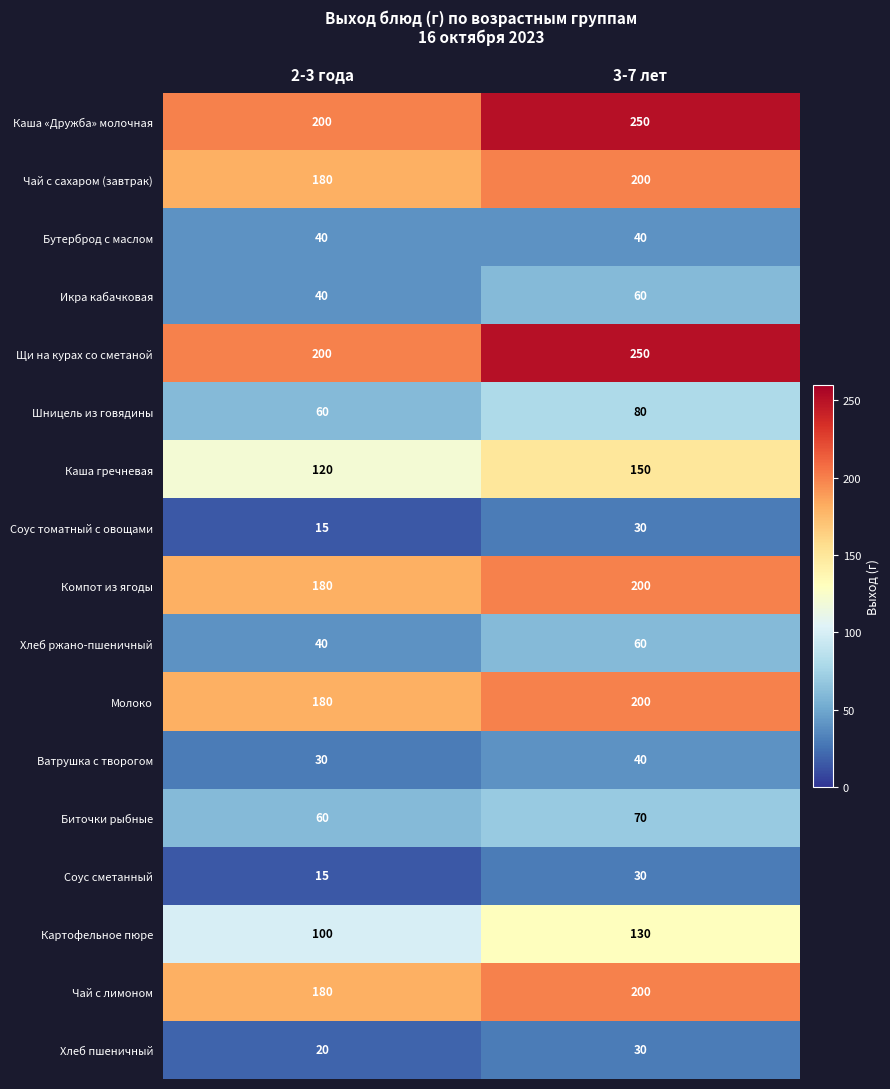

How many distinct data groups are displayed?

17